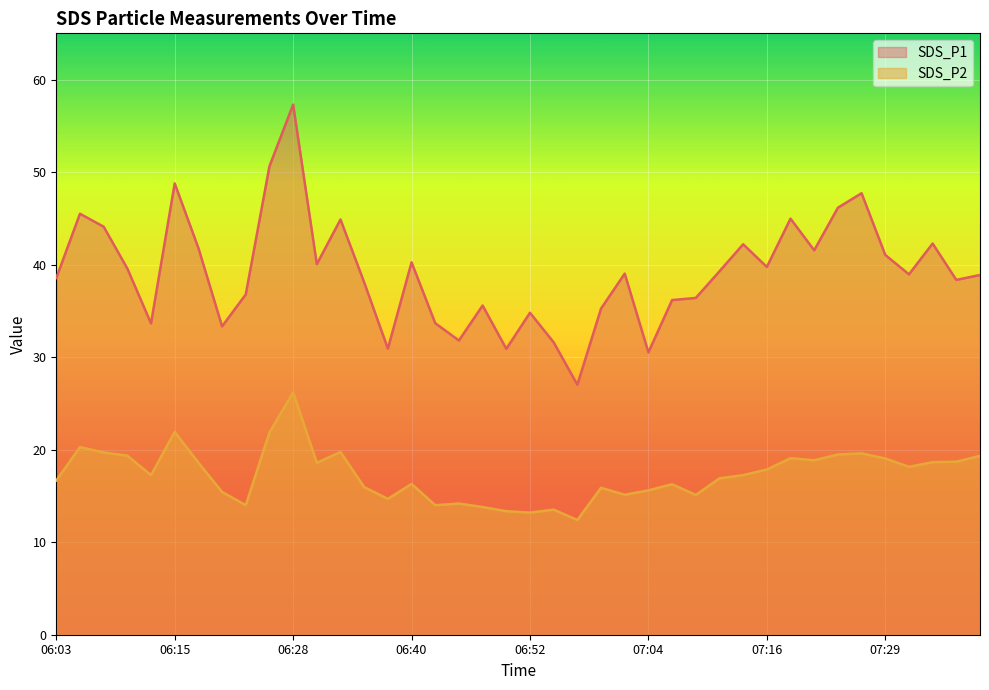

What are all the series names shown in the legend?

SDS_P1, SDS_P2